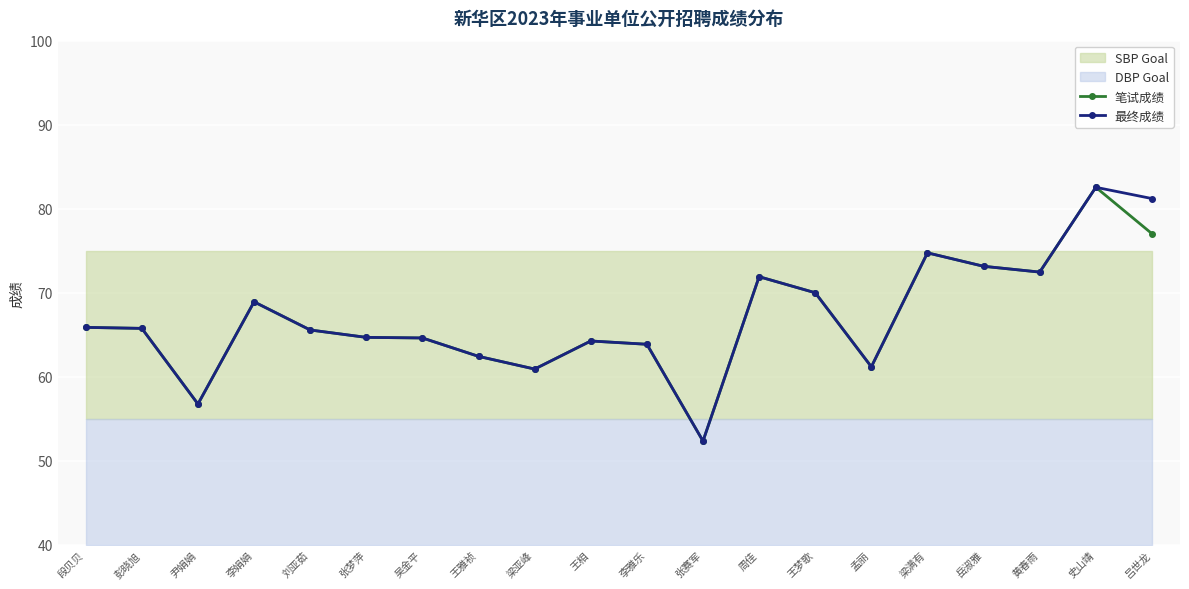

The 笔试成绩 series shows 65.8 at 彭晓旭. True or false?

True